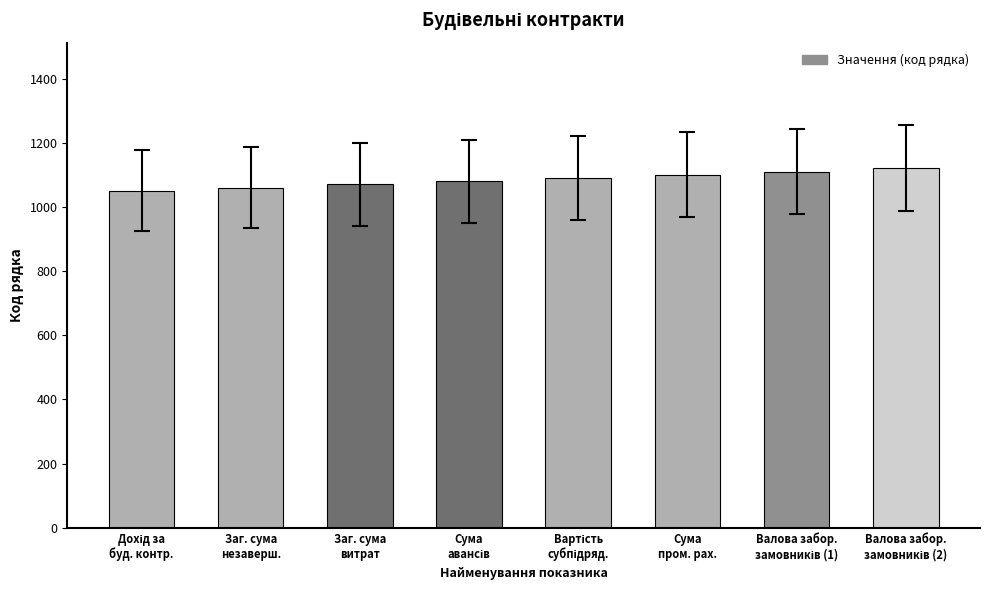

What is the greatest value displayed?

1120